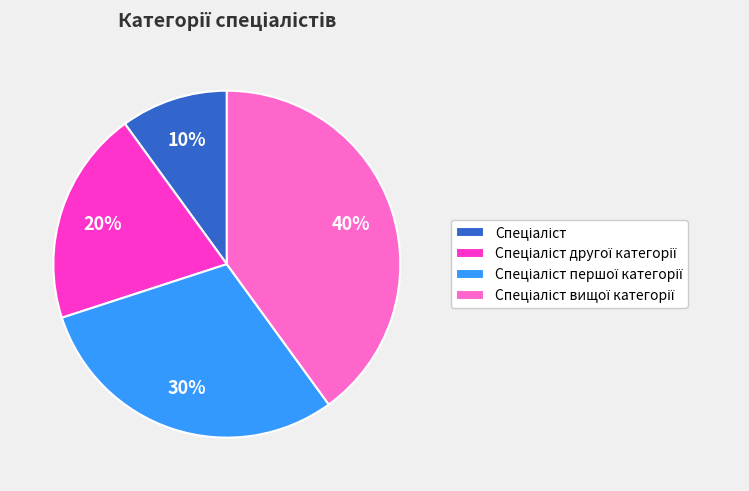

Is there any slice that represents more than half of the pie?

No